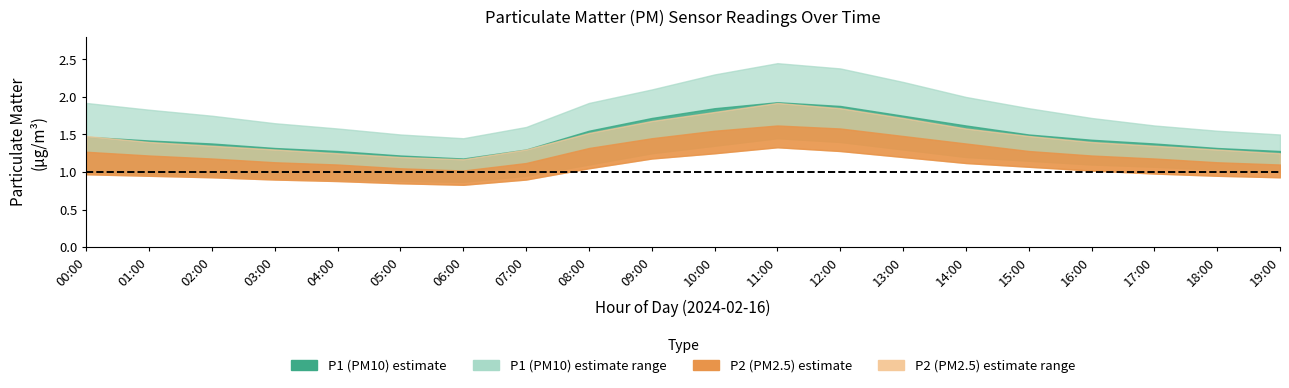

What position from the right is 16:00?

4